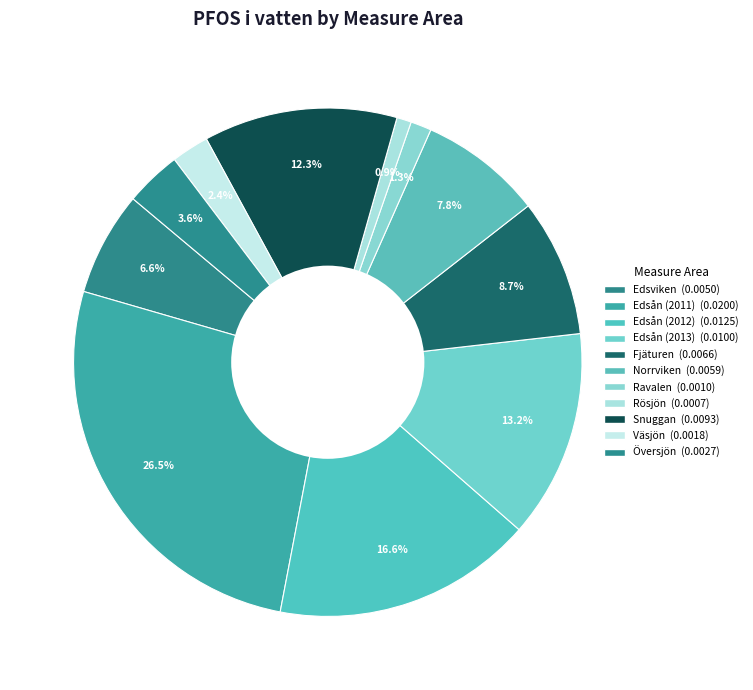

Between Edsån (2011) and Fjäturen, which is larger?

Edsån (2011)